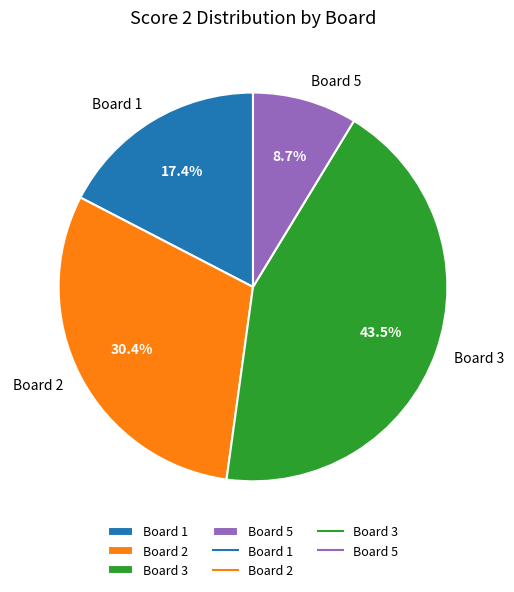

Rank the categories by value from lowest to highest.

Board 5, Board 1, Board 2, Board 3